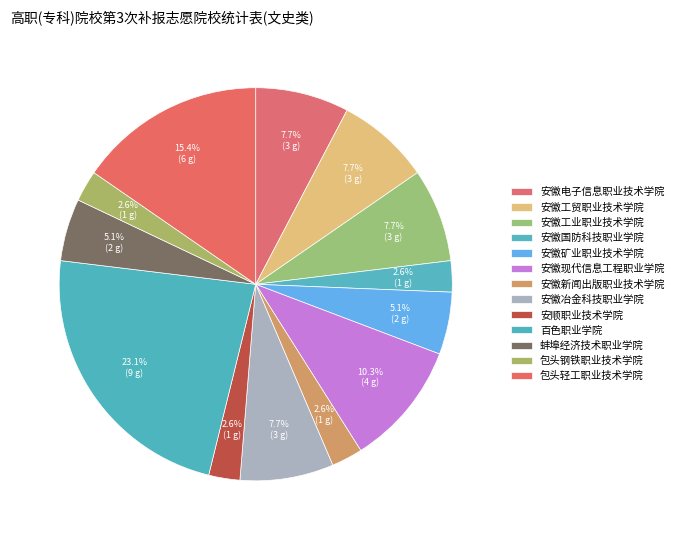

Is there any slice that represents more than half of the pie?

No